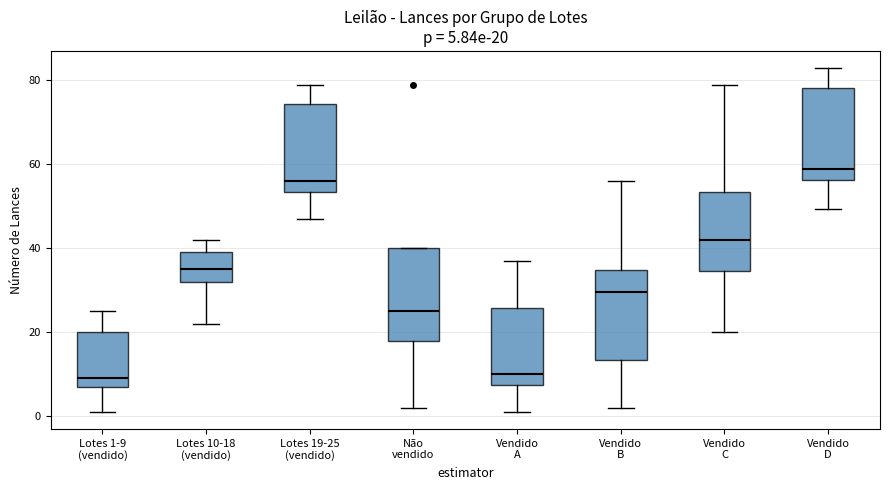

Which box has the highest median line?

Vendido D